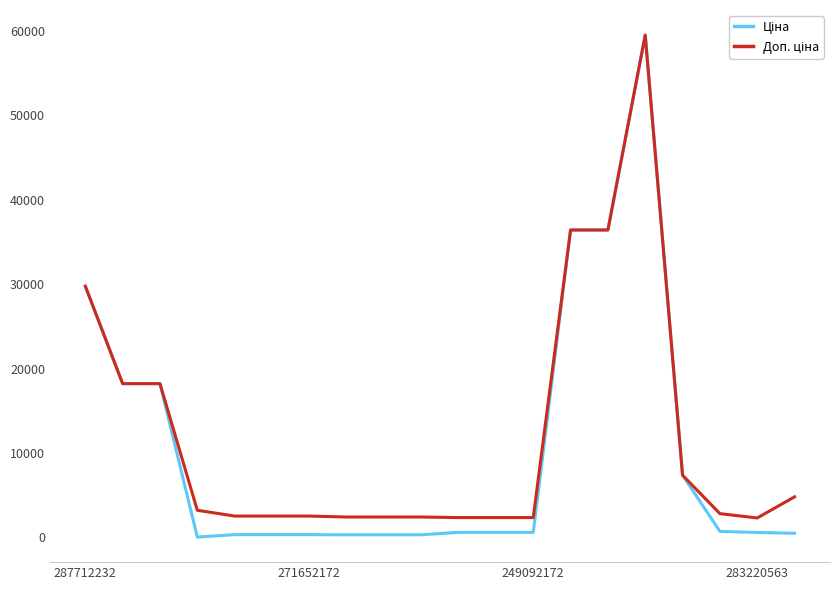

What is the maximum value shown in the chart?

59523.0